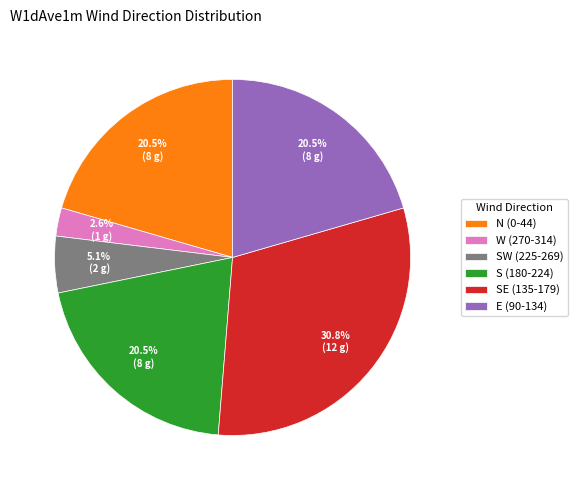

Count the number of slices in the pie.

6